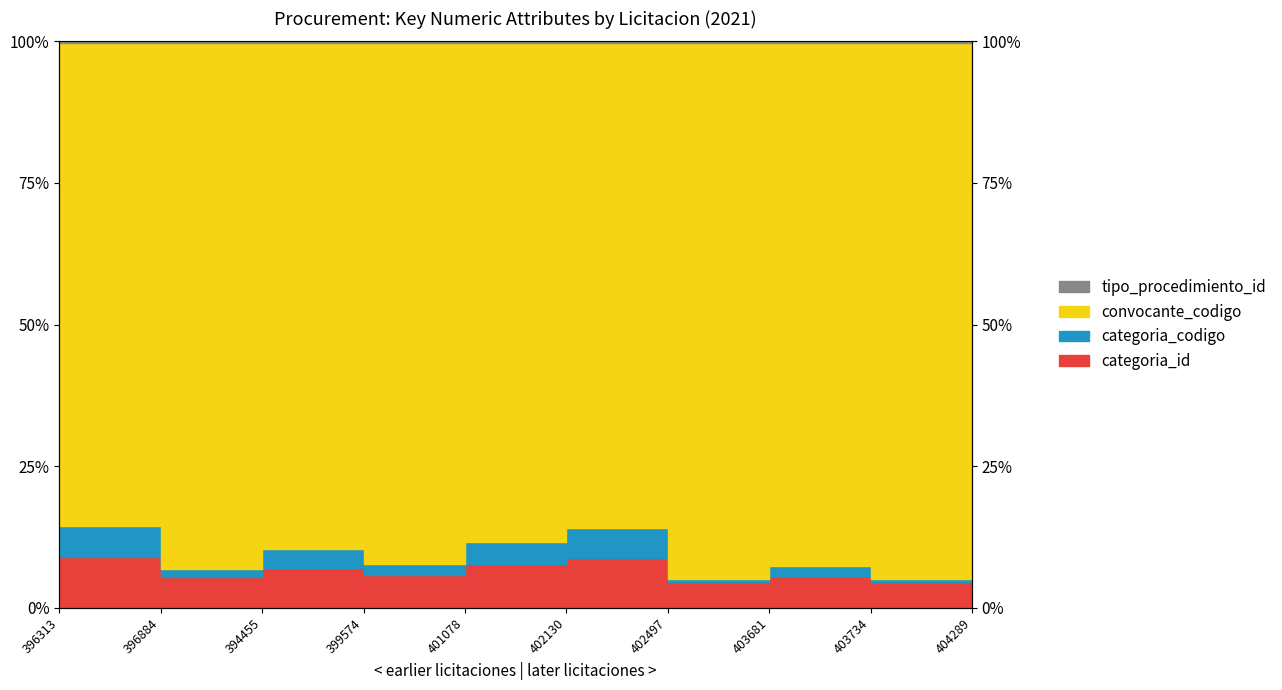

True or false: categoria_id and categoria_codigo intersect in this chart.

False